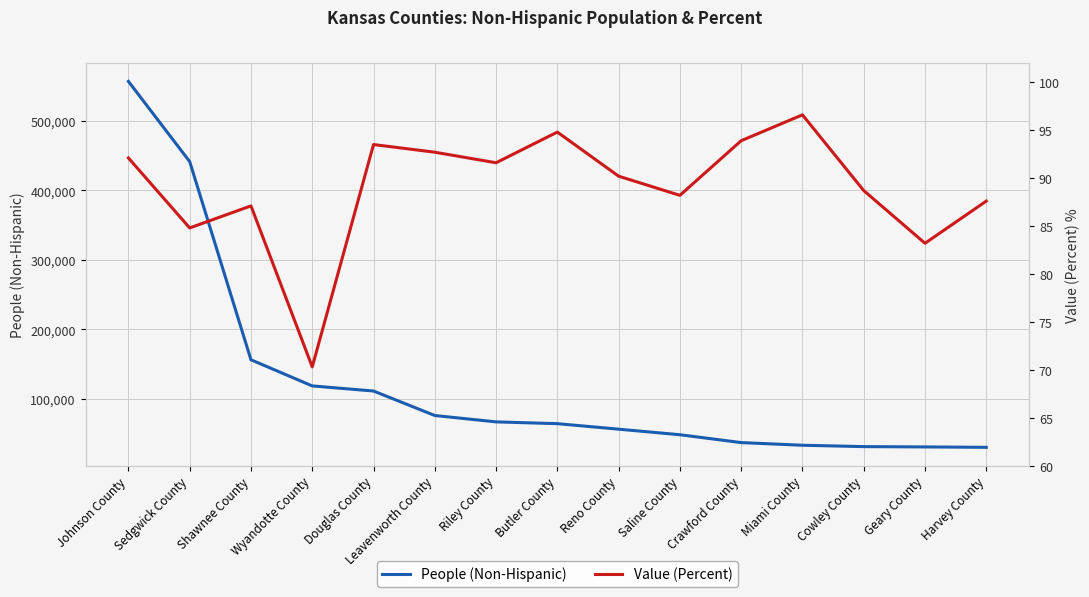

At how many categories does at least one series exceed 337422?

2